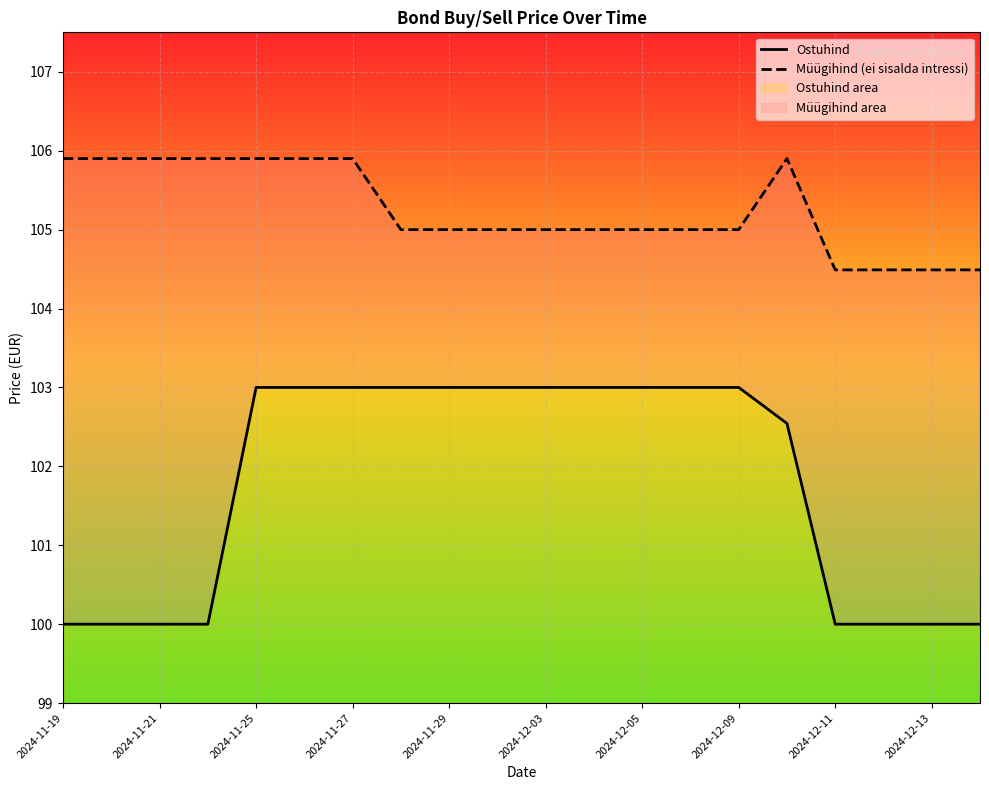

What is the total value across all series at 2024-12-13?

204.5